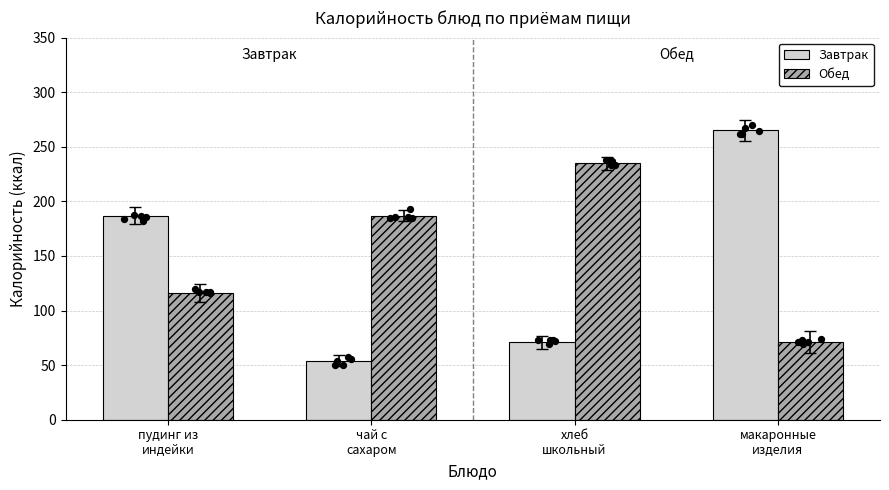

What is the total value across all series at хлеб
школьный?

306